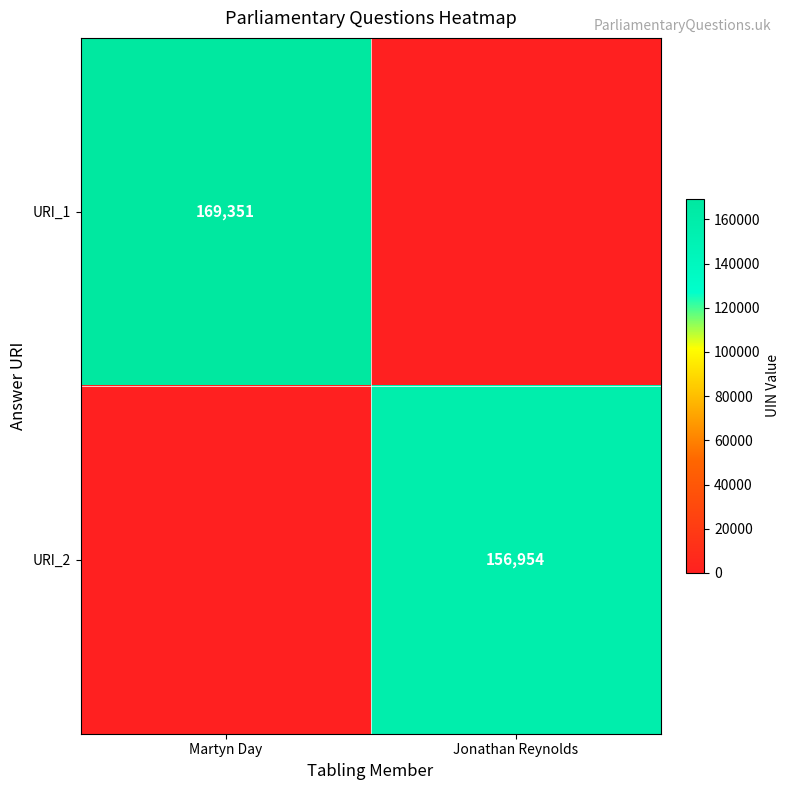

True or false: URI_1 has a value of 169351 at Martyn Day.

True